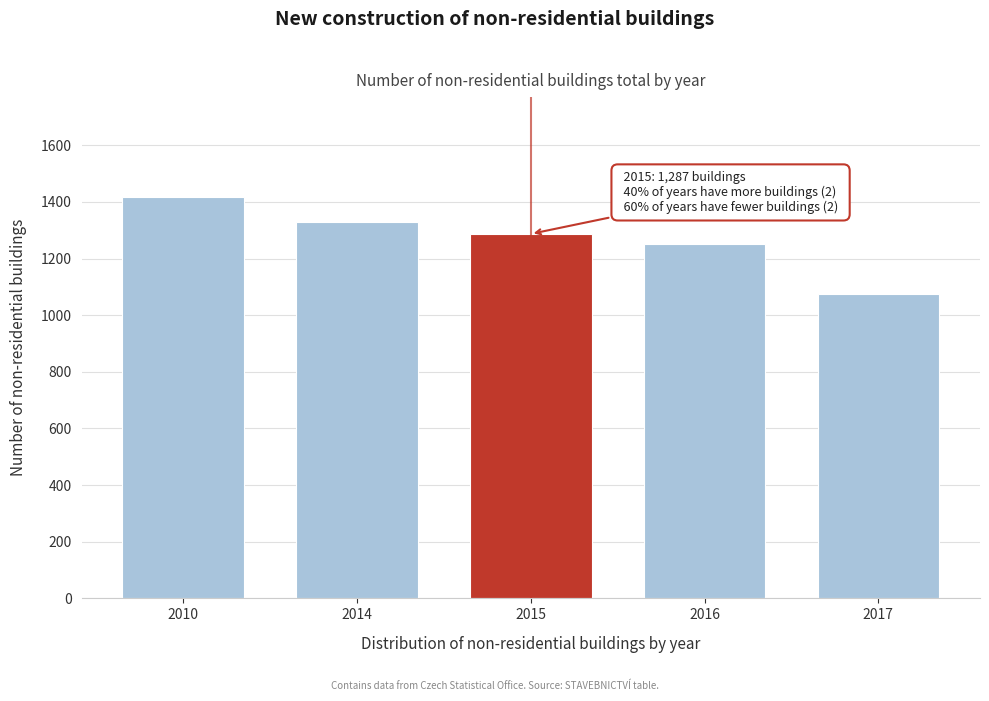

Reading right to left, what are all the values shown in this chart?

1076	1252	1287	1330	1416